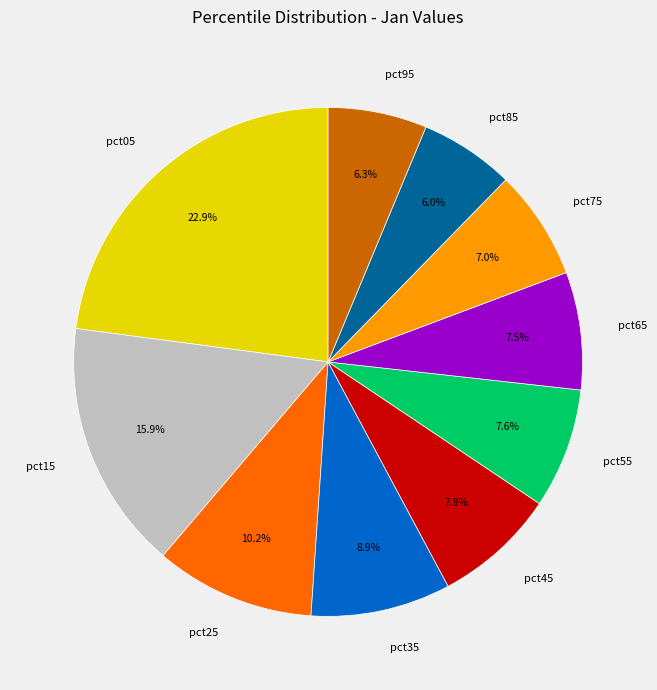

To the nearest percent, what is the difference between the pct25 and pct95 slice percentages?

4%